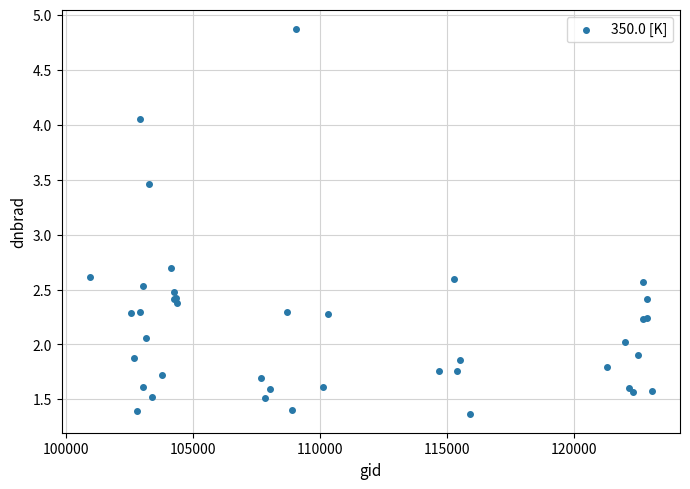

What Y value in the scatter plot is closest to 3?

2.7